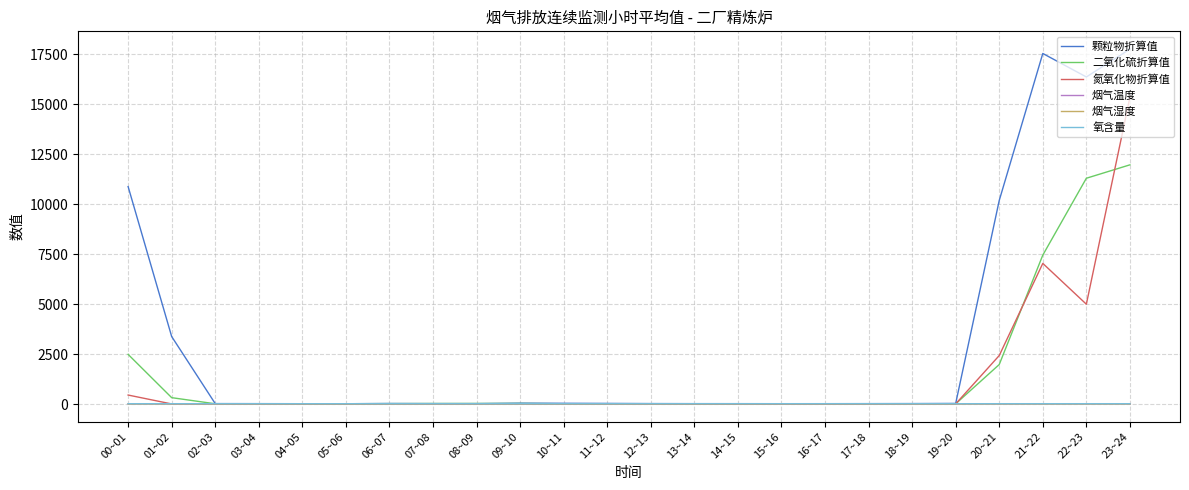

At which category is the sum across all series the highest?

23~24